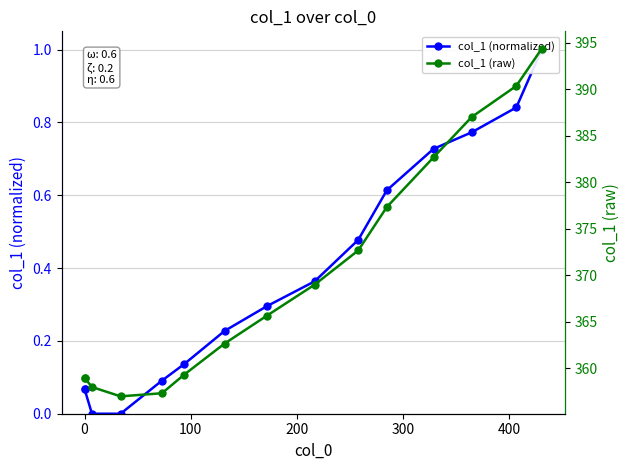

How many lines are shown in the chart?

2